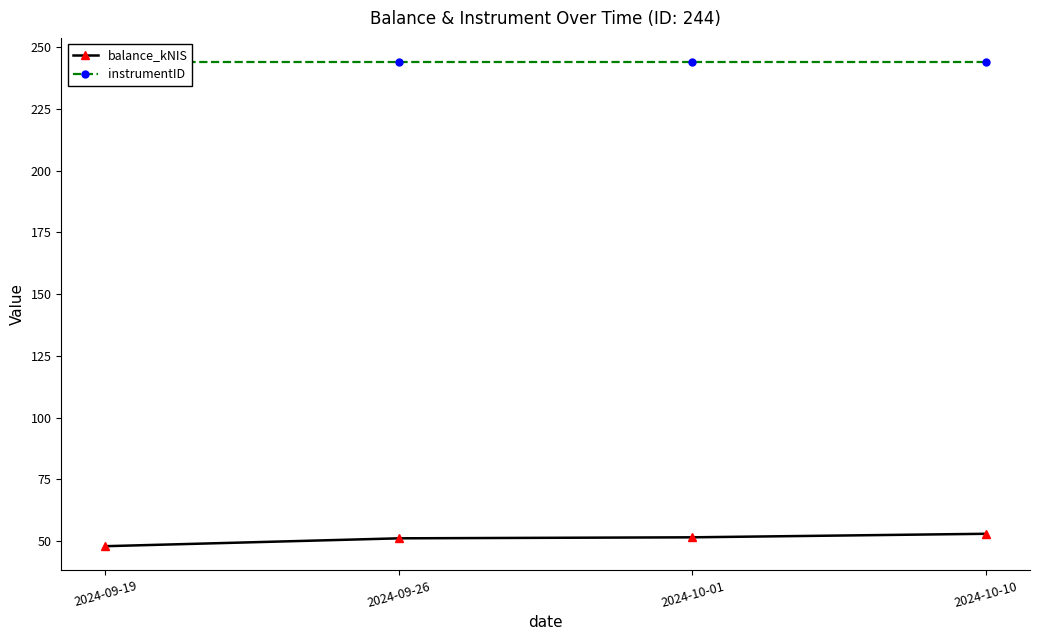

What is the label of the 4th point from the right?

2024-09-19